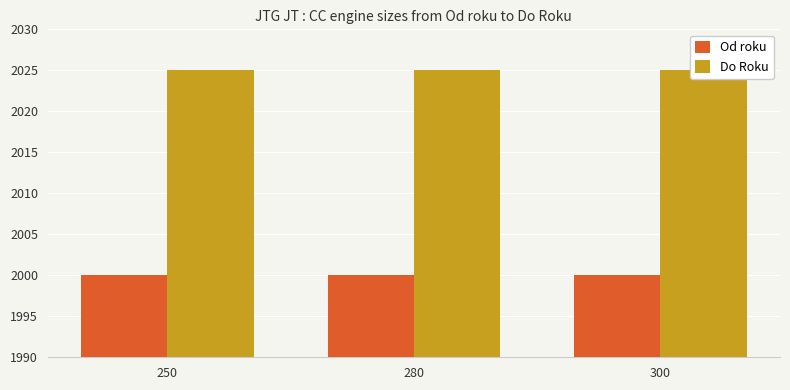

How many bars are there in total?

6